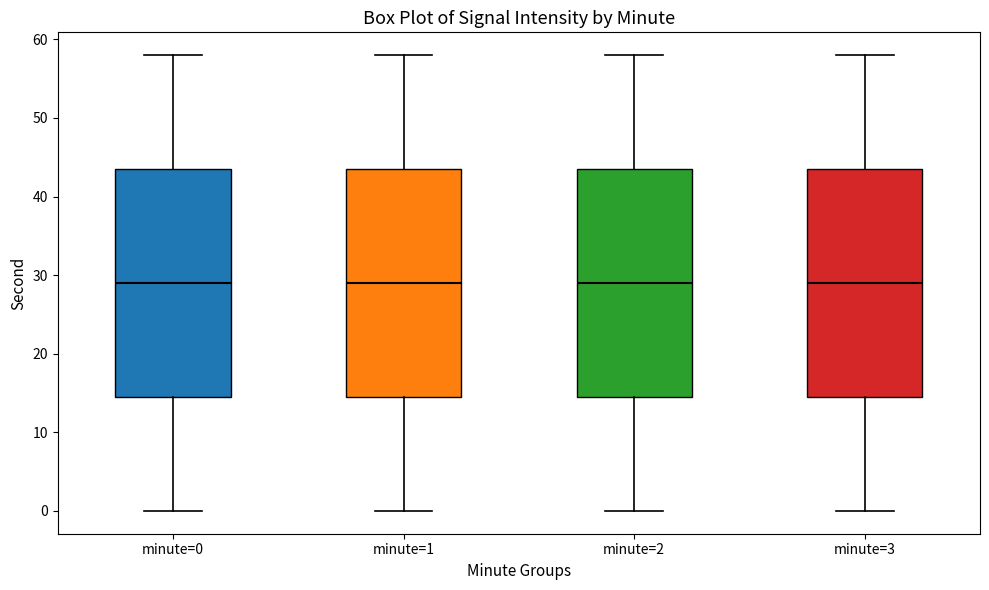

Where does the upper whisker of the box for minute=3 end on the y-axis? The values are not printed on the chart, so give them approximately, as read against the axis.

58